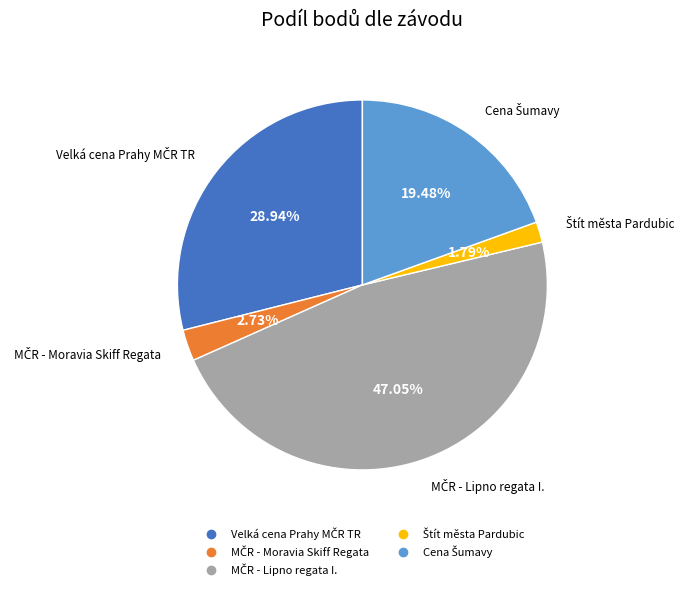

Is there any slice that represents more than half of the pie?

No